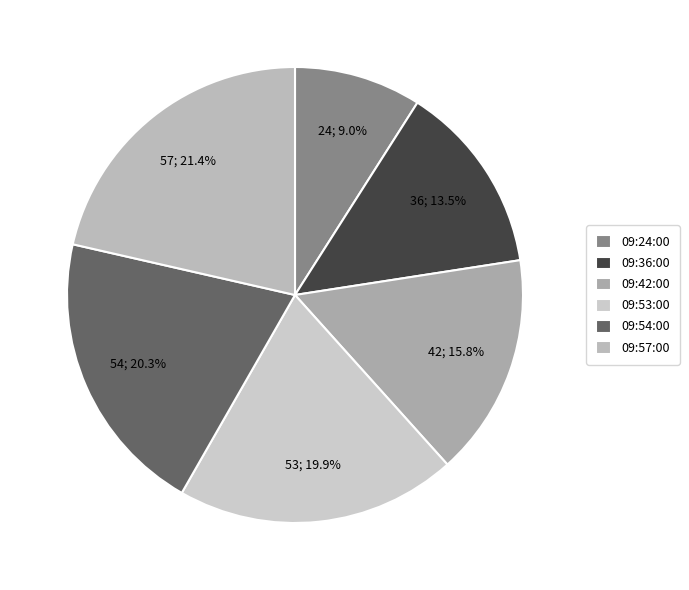

To the nearest percent, what is the average slice percentage?

17%